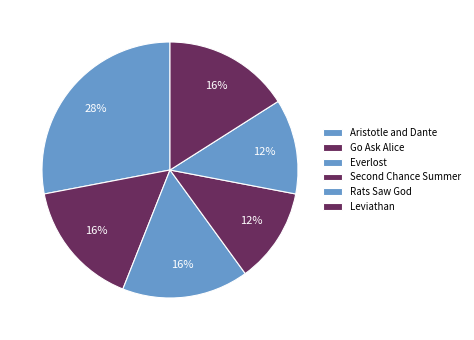

What portion of the pie excludes Aristotle and Dante?

72.0%